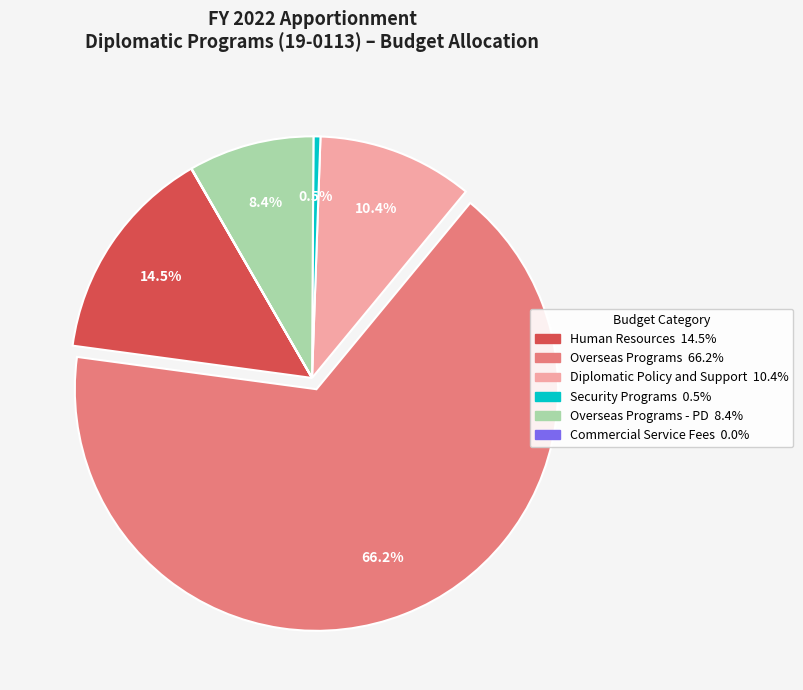

Is there any slice that represents more than half of the pie?

Yes